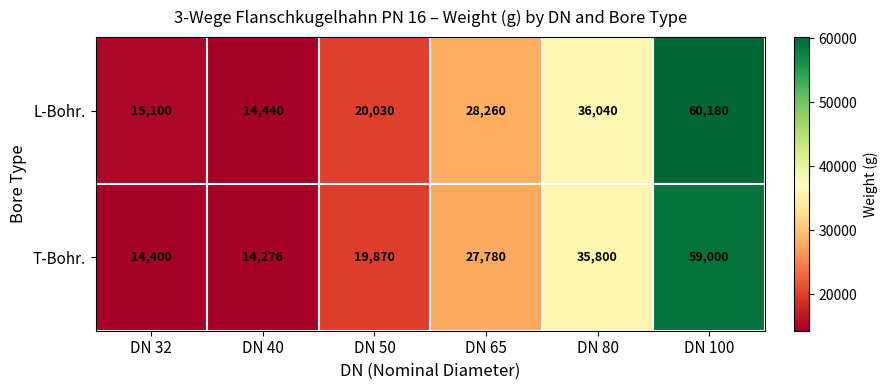

What is the difference between the maximum and minimum values in the L-Bohr. series?

45740